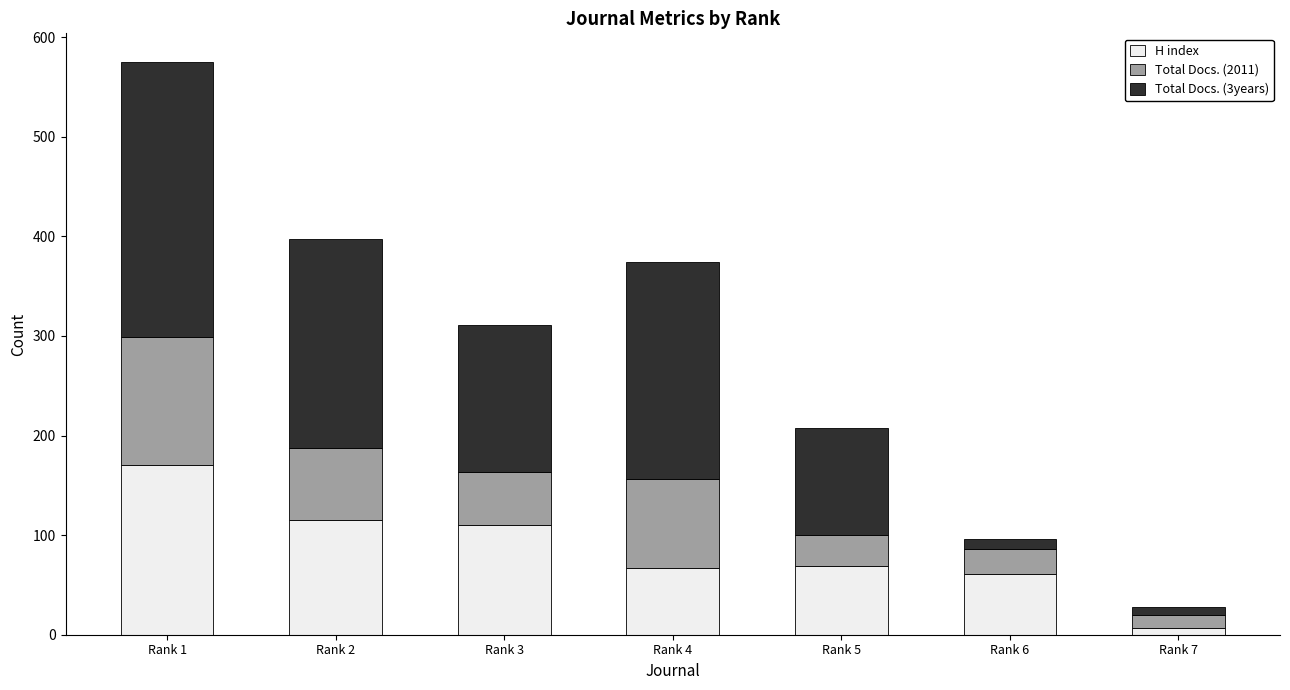

At which label does H index reach its peak?

Rank 1